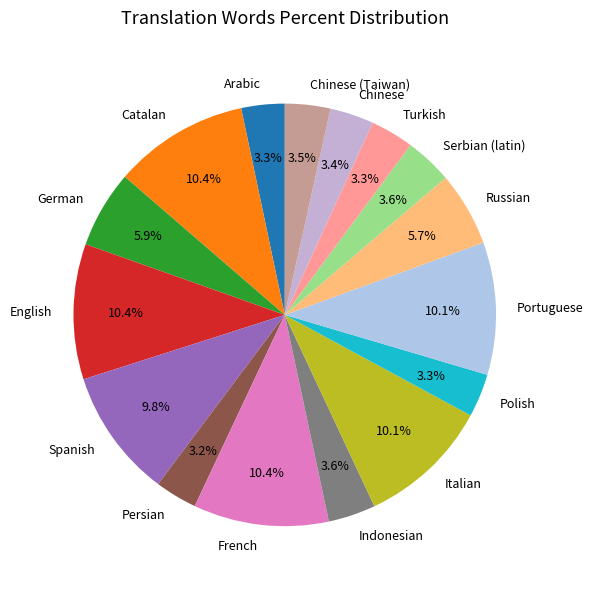

To the nearest percent, what portion does Turkish represent?

3%